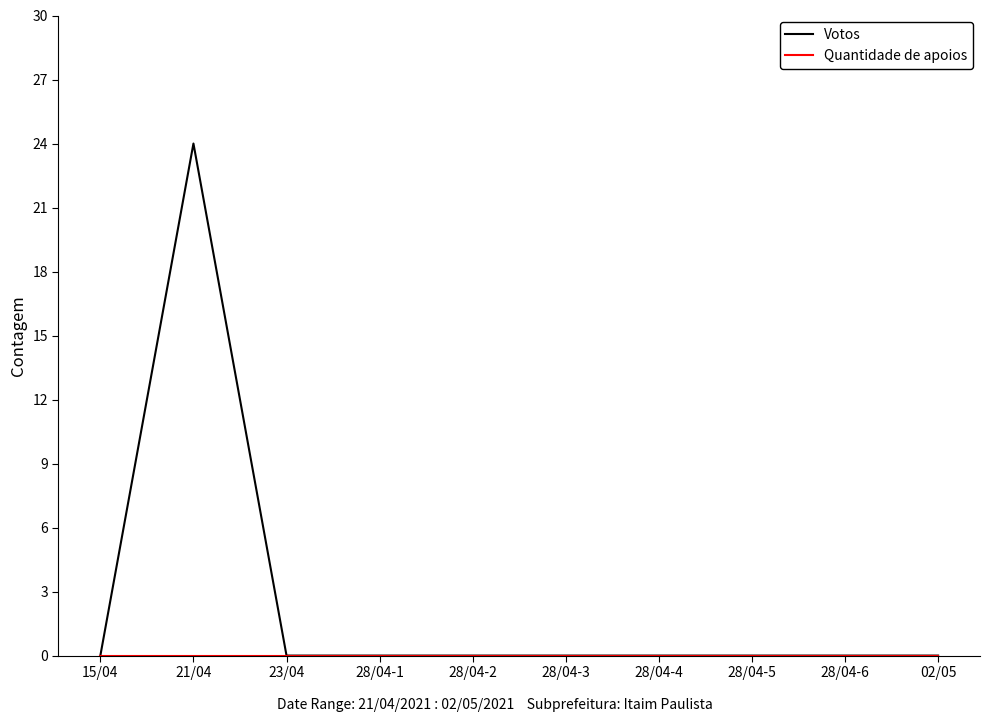

At which category is the sum across all series the highest?

21/04